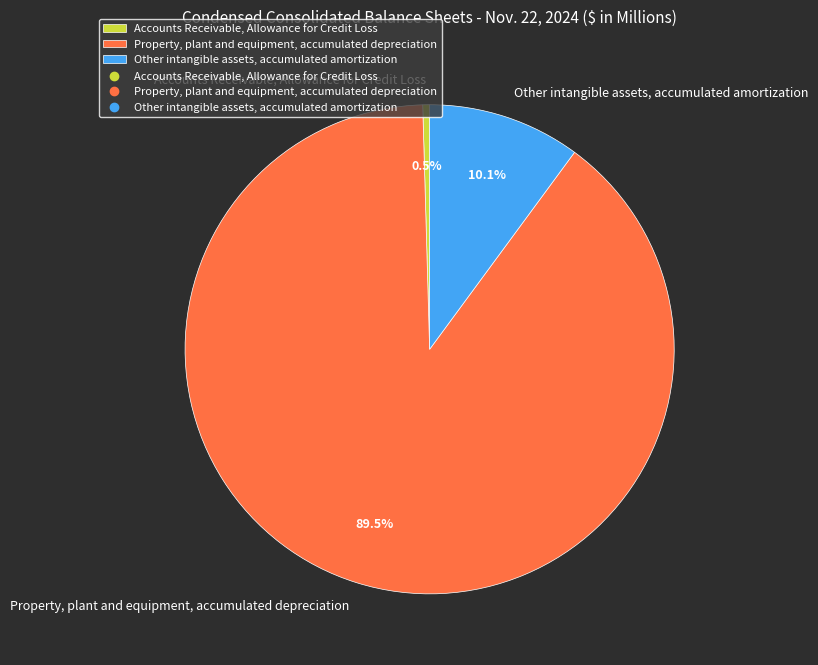

Combined, do Other intangible assets, accumulated amortization and Accounts Receivable, Allowance for Credit Loss account for over 50%?

No